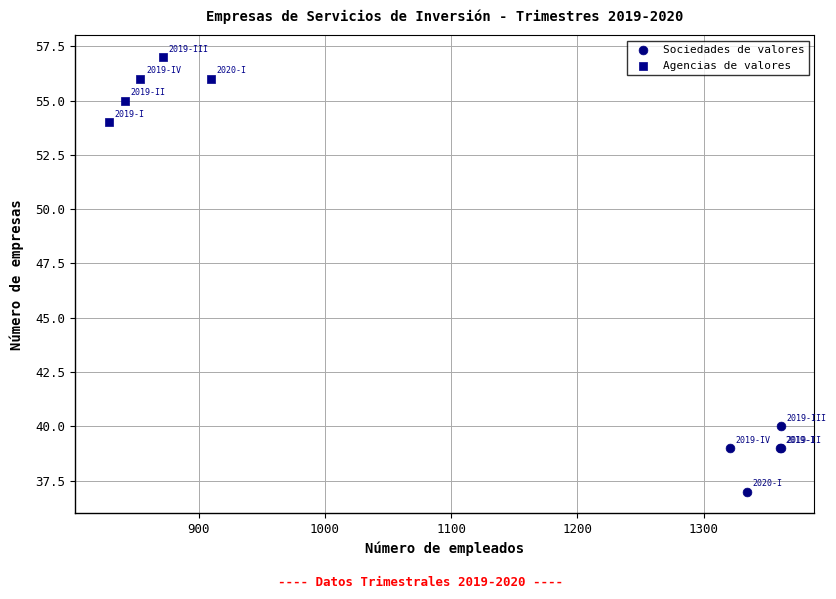

Which series reaches the maximum Y coordinate?

Agencias de valores